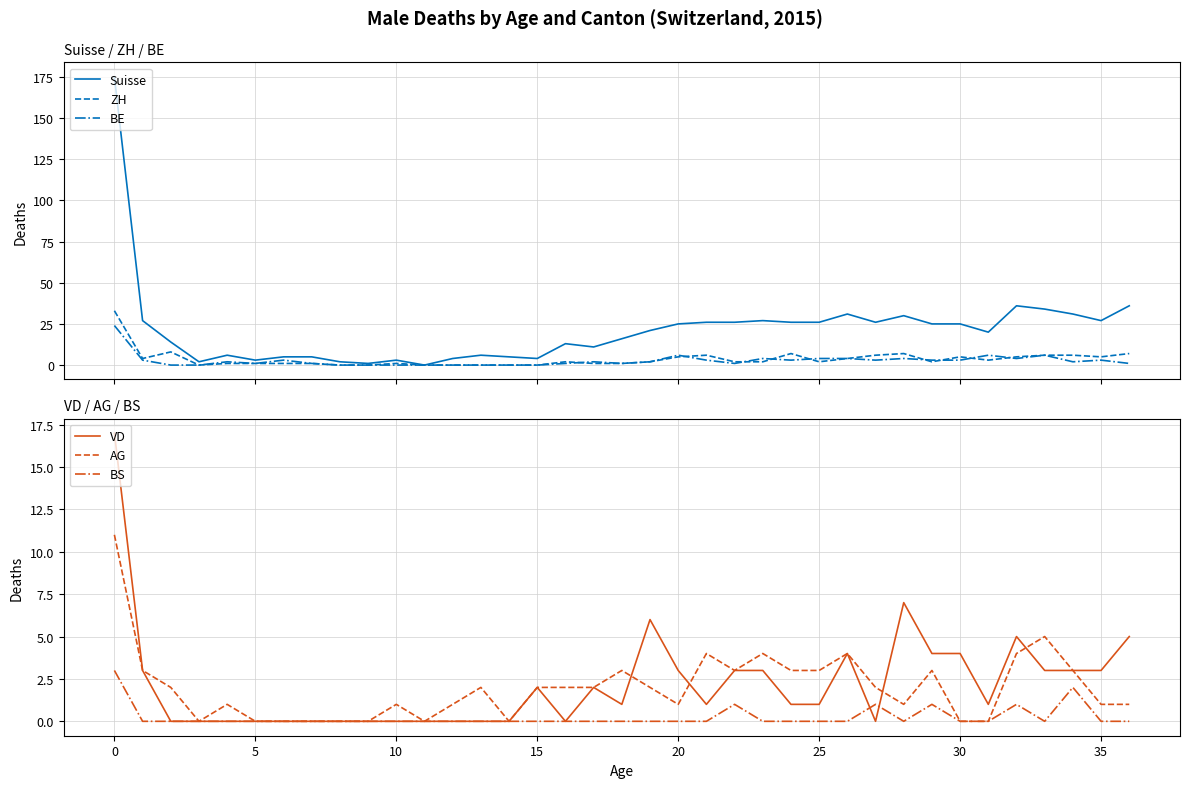

Reading right to left, what are all the values shown in this chart?

Suisse: 36	27	31	34	36	20	25	25	30	26	31	26	26	27	26	26	25	21	16	11	13	4	5	6	4	0	3	1	2	5	5	3	6	2	14	27	175
ZH: 7	5	6	6	5	3	5	2	7	6	4	2	7	2	2	6	5	2	1	1	2	0	0	0	0	0	1	0	0	1	1	1	1	0	8	4	33
BE: 1	3	2	6	4	6	3	3	4	3	4	4	3	4	1	3	6	2	1	2	1	0	0	0	0	0	0	0	0	1	3	1	2	0	0	3	24
VD: 5	3	3	3	5	1	4	4	7	0	4	1	1	3	3	1	3	6	1	2	0	2	0	0	0	0	0	0	0	0	0	0	0	0	0	3	17
AG: 1	1	3	5	4	0	0	3	1	2	4	3	3	4	3	4	1	2	3	2	2	2	0	2	1	0	1	0	0	0	0	0	1	0	2	3	11
BS: 0	0	2	0	1	0	0	1	0	1	0	0	0	0	1	0	0	0	0	0	0	0	0	0	0	0	0	0	0	0	0	0	0	0	0	0	3